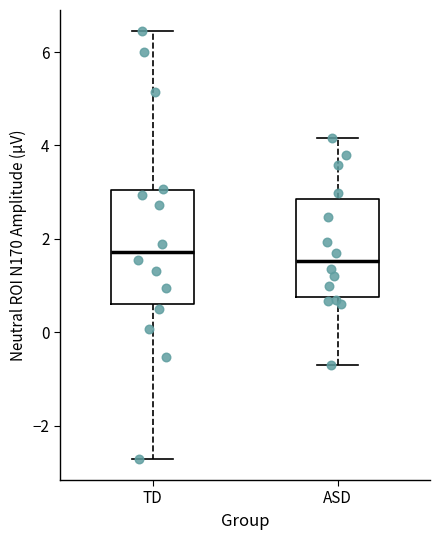

Reading left to right, read every box against the y-axis: the position of its median line, the range the box covers, and the ends of its whiskers. The values are not printed on the chart, so give them approximately, as read against the axis.

TD: median 1.8, box 0.6 to 3.0, whiskers -2.8 to 6.4
ASD: median 1.6, box 0.8 to 2.8, whiskers -0.8 to 4.2